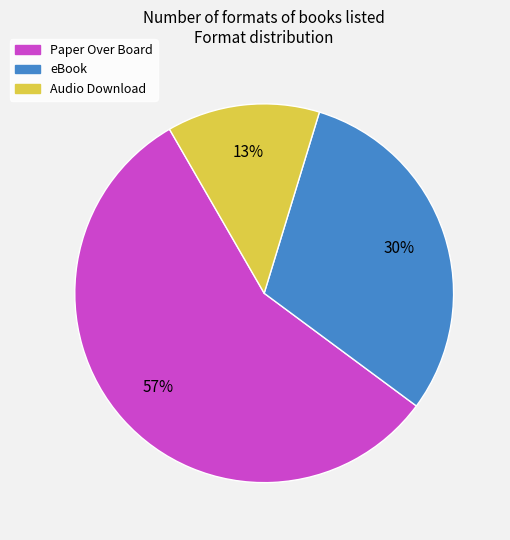

To the nearest percent, what is the difference between the eBook and Audio Download slice percentages?

17%